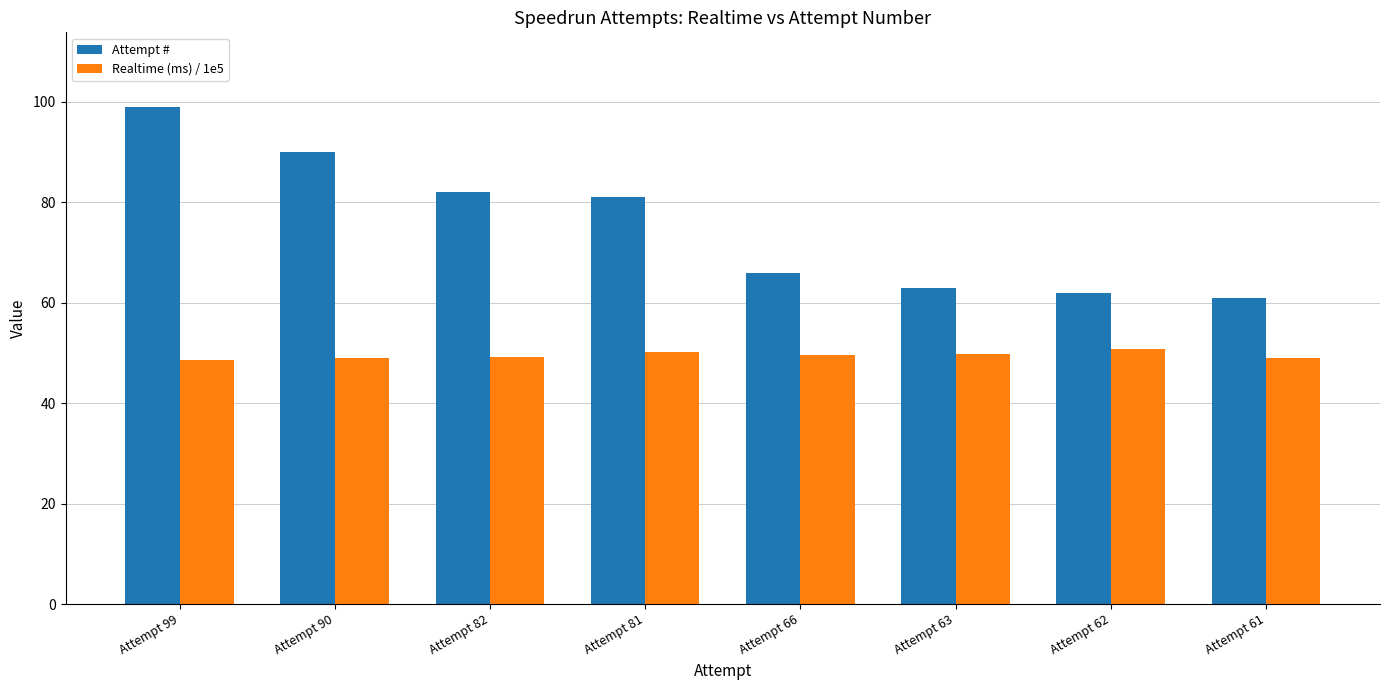

What is the lowest value of the Attempt # series?

61.0